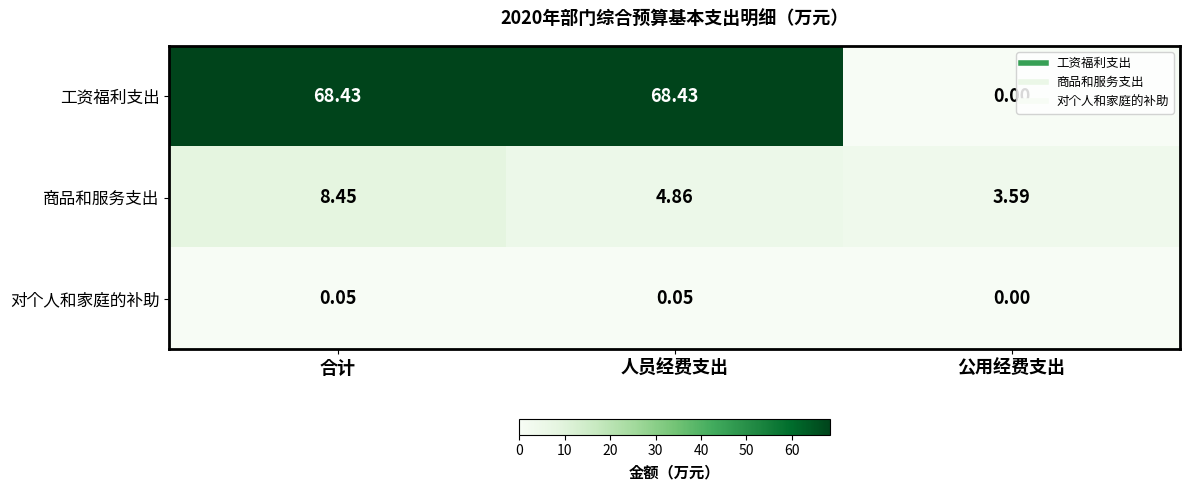

Is the value of 商品和服务支出 at 公用经费支出 greater than the value of 对个人和家庭的补助 at 人员经费支出?

Yes